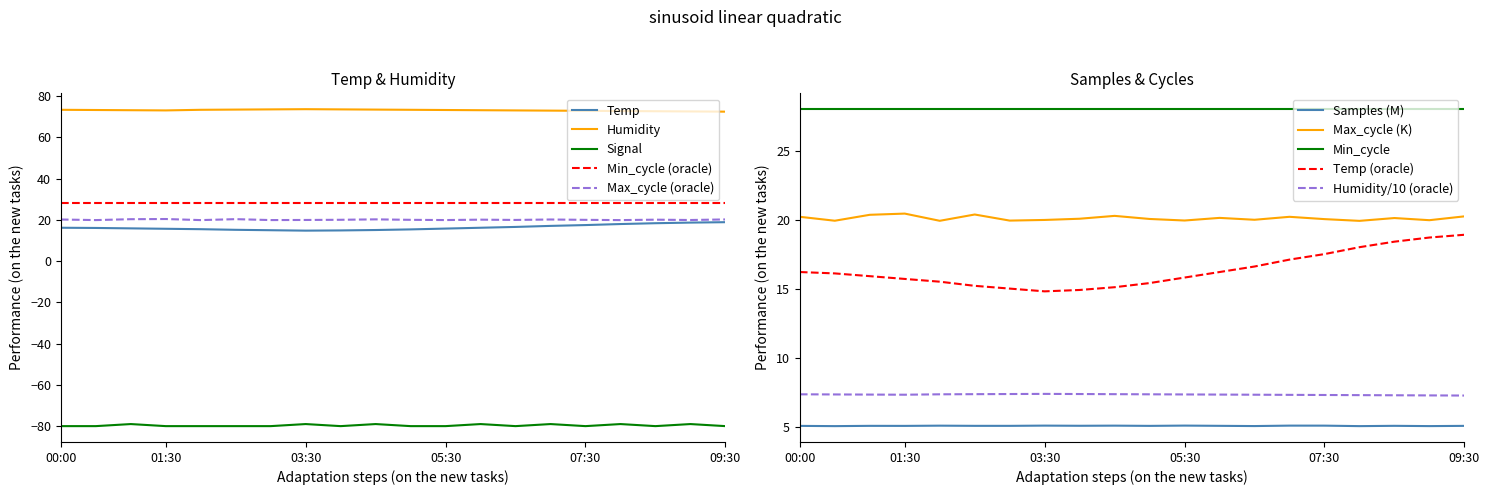

At how many categories does at least one series exceed 3?

20